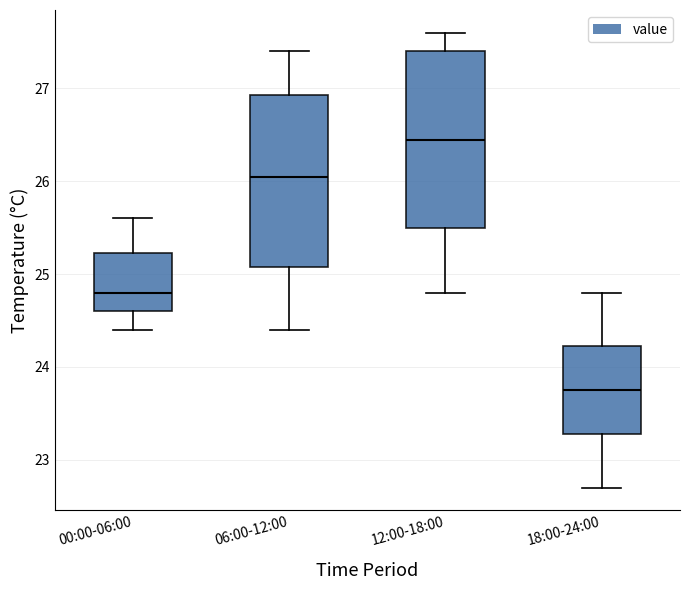

Reading left to right, transcribe this box plot: for each box, give where its median line is, the range the box spans, and where its two whiskers end, as read against the y-axis. The values are not printed on the chart, so give them approximately, as read against the axis.

00:00-06:00: median 24.8, box 24.6 to 25.2, whiskers 24.4 to 25.6
06:00-12:00: median 26.1, box 25.1 to 26.9, whiskers 24.4 to 27.4
12:00-18:00: median 26.5, box 25.5 to 27.4, whiskers 24.8 to 27.6
18:00-24:00: median 23.8, box 23.3 to 24.2, whiskers 22.7 to 24.8